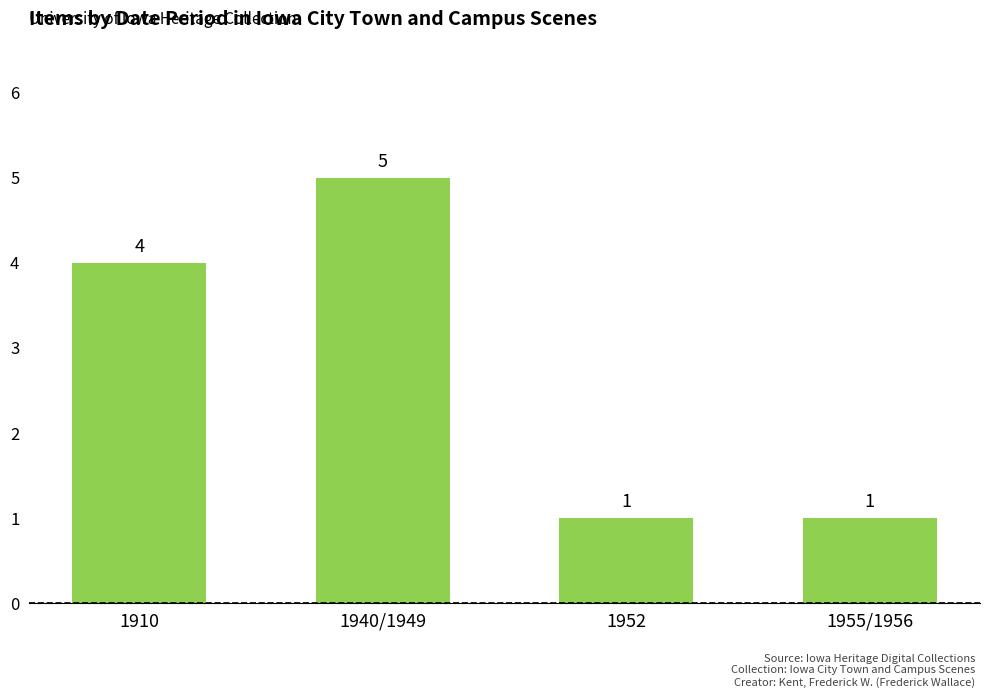

How many distinct data groups are displayed?

1